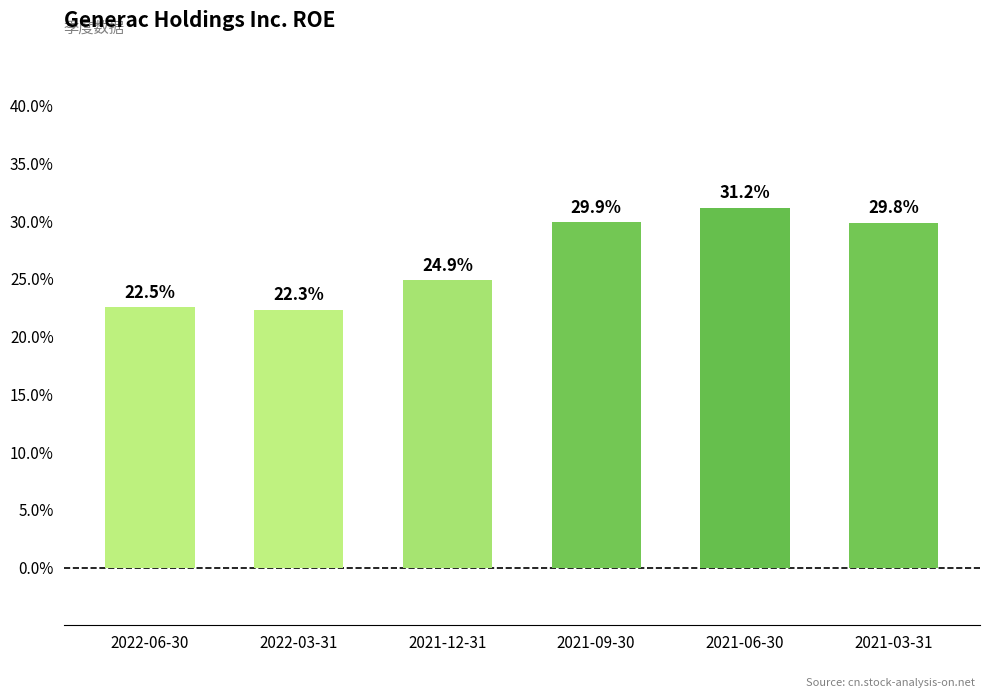

The chart shows a value of 0.3 at 2021-06-30. True or false?

True